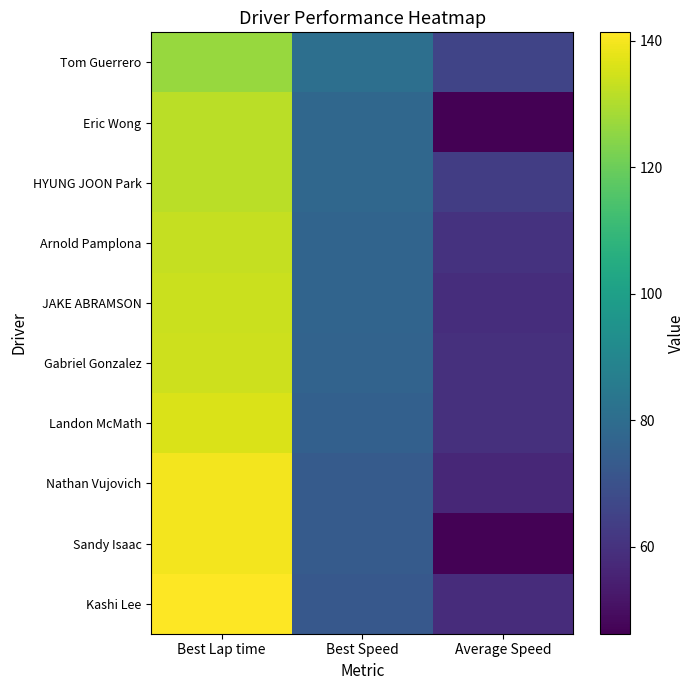

Which category has the highest value across all series?

Best Lap time